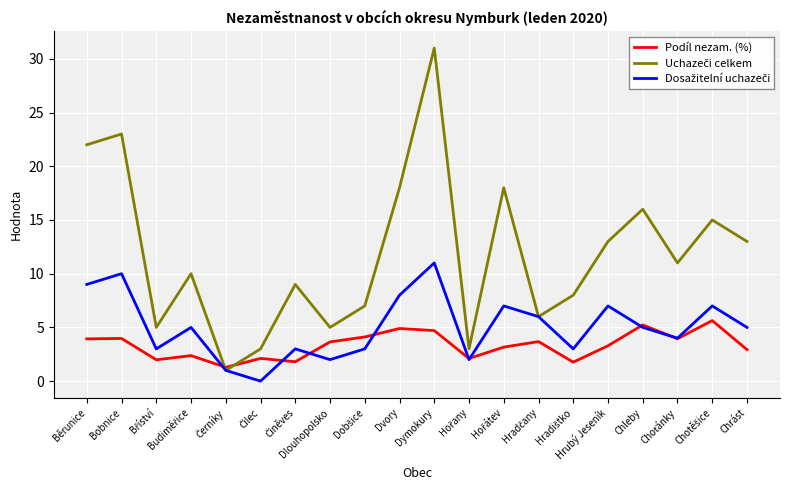

Which label corresponds to the largest value in the chart?

Dymokury